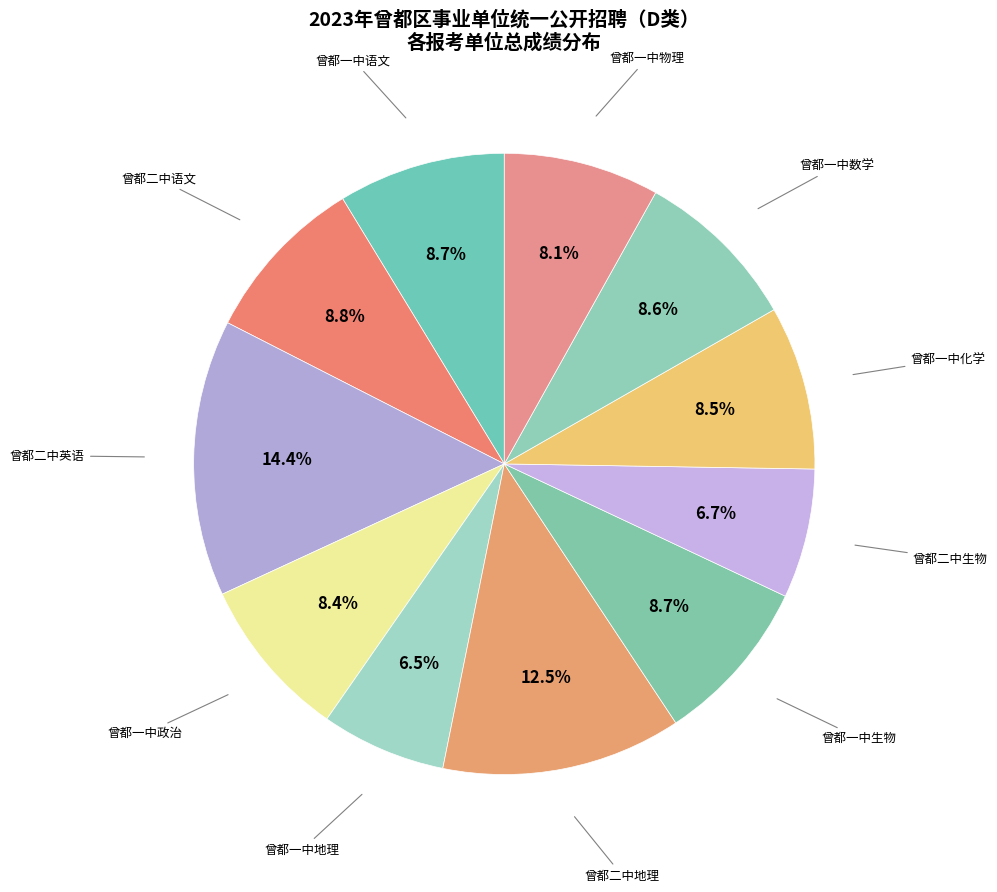

Which slice is the largest?

曾都二中英语